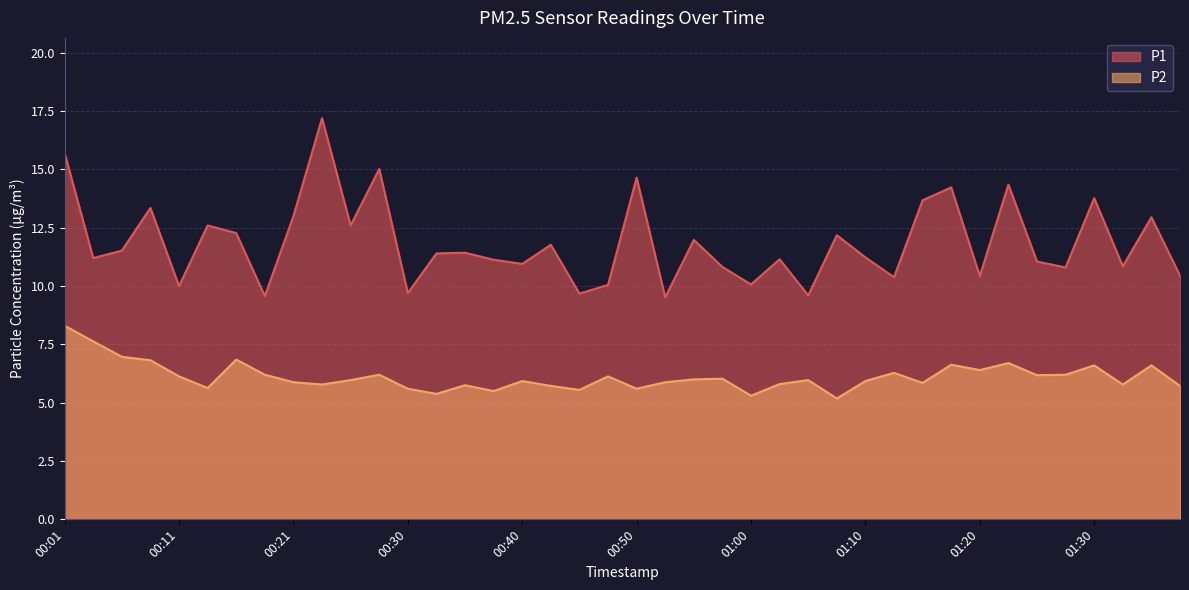

Between 00:13 and 00:18, which series saw the biggest shift?

P1